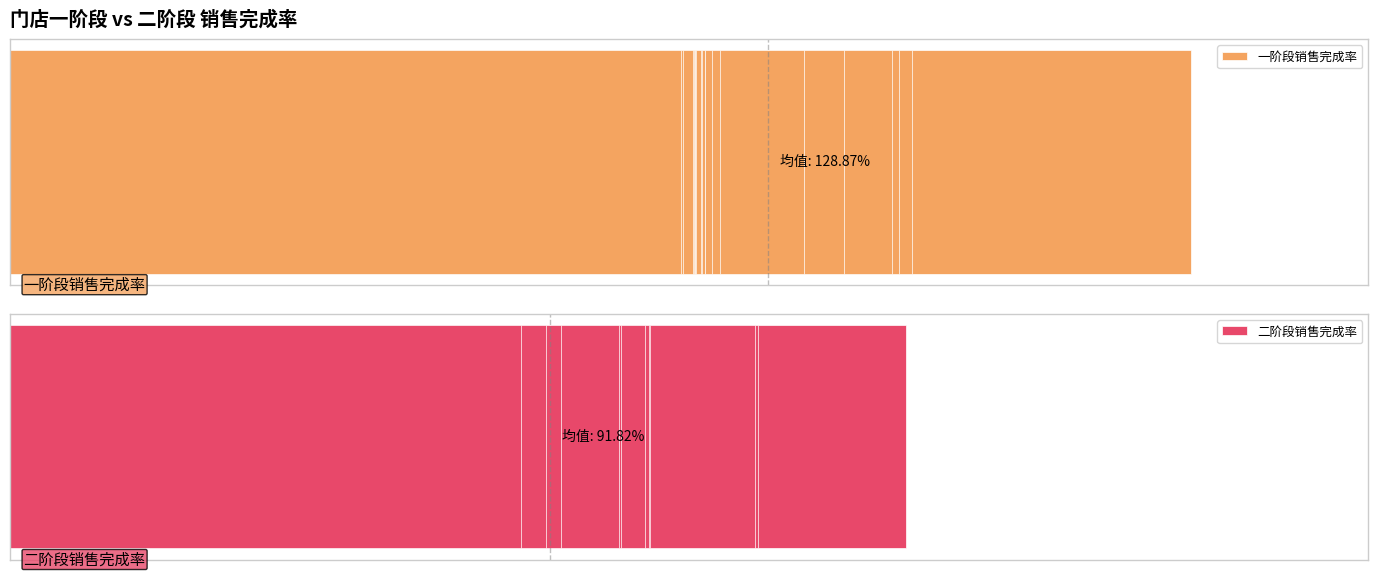

Is the value of 二阶段销售完成率 at 38 greater than the value of 一阶段销售完成率 at 27?

No